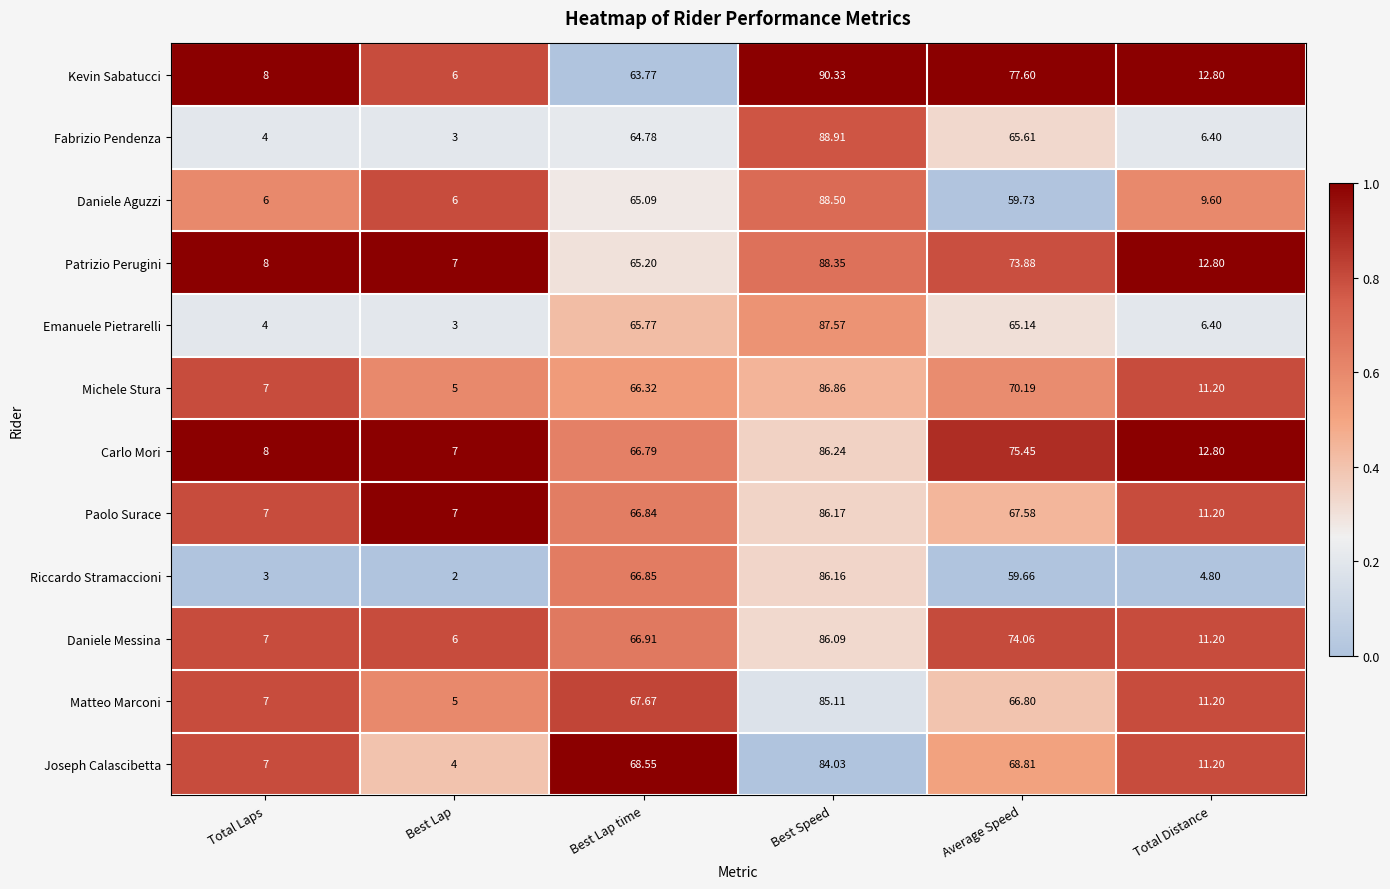

Where does the Fabrizio Pendenza series first go above 64?

Best Lap time